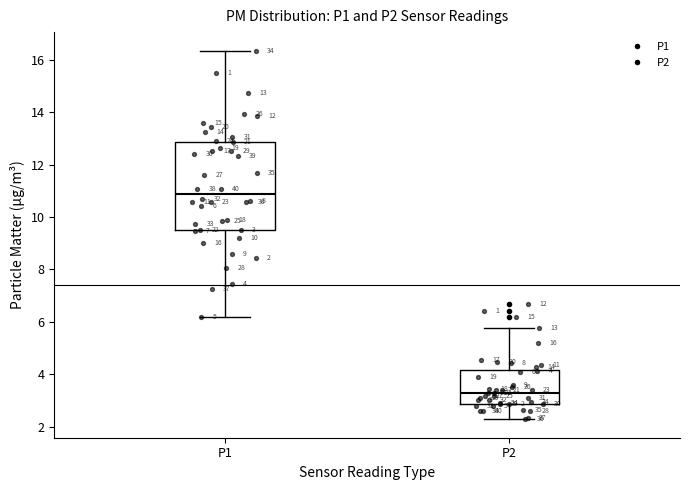

Comparing the boxes themselves (not the whiskers), which one is the tallest?

P1